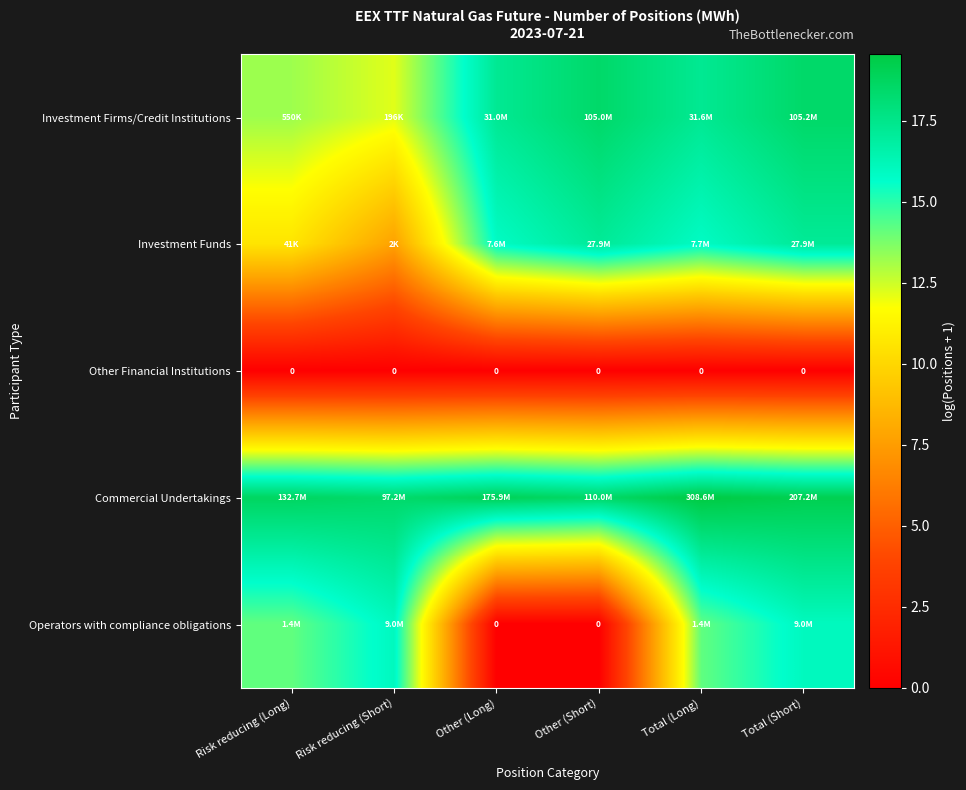

What is the difference between the Investment Funds values at Risk reducing (Short) and Total (Short)?

9.4